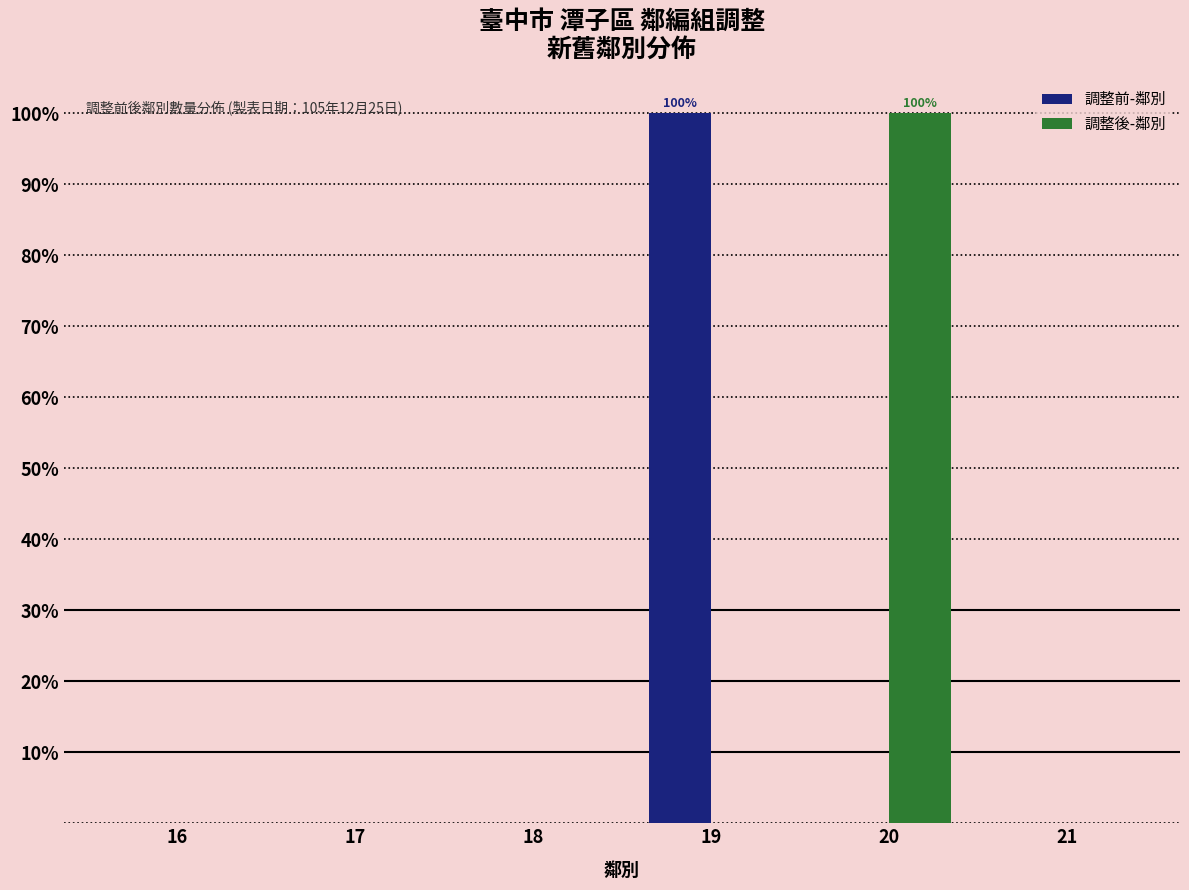

Reading left to right, extract all data points from this chart.

調整前-鄰別: 16=0	17=0	18=0	19=100	20=0	21=0
調整後-鄰別: 16=0	17=0	18=0	19=0	20=100	21=0